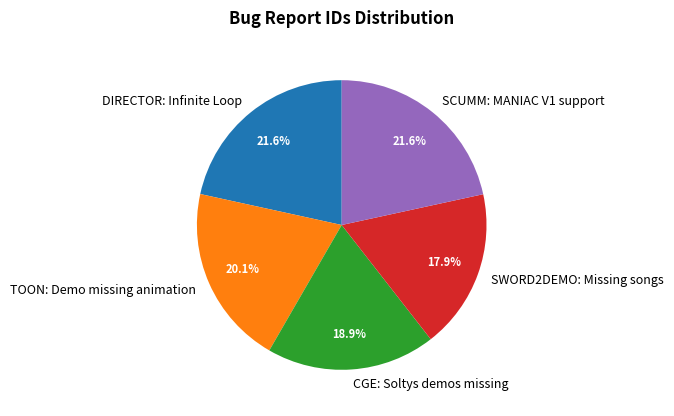

True or false: DIRECTOR: Infinite Loop accounts for 22% of the total.

True